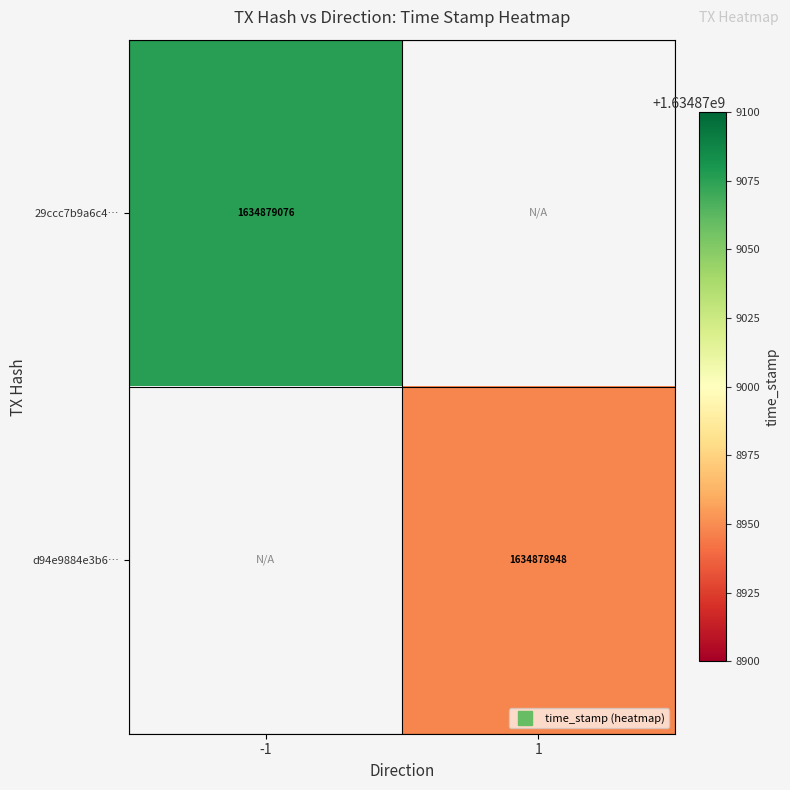

Reading left to right, list all the values displayed in this chart.

29ccc7b9a6c4cfc1ada72bf50995692f1444339: 1634879076	0
d94e9884e3b6a1de29d10b7cd933941788a22fb: 0	1634878948